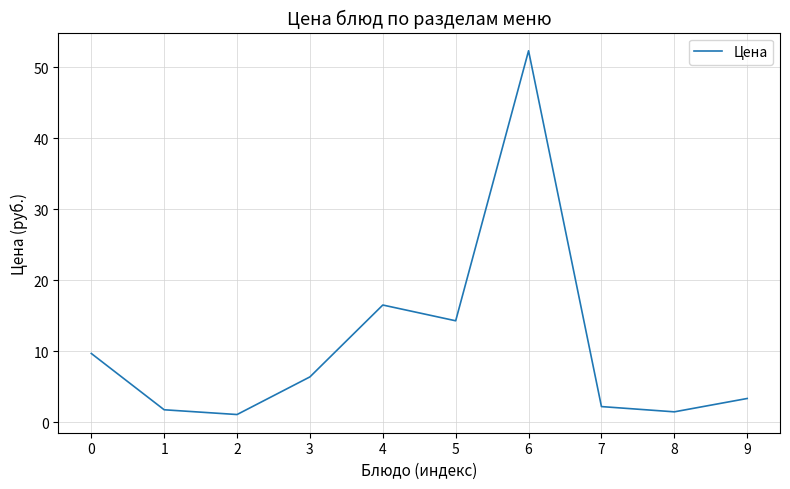

Approximately how many times larger is the value at 9 compared to 8?

2.3